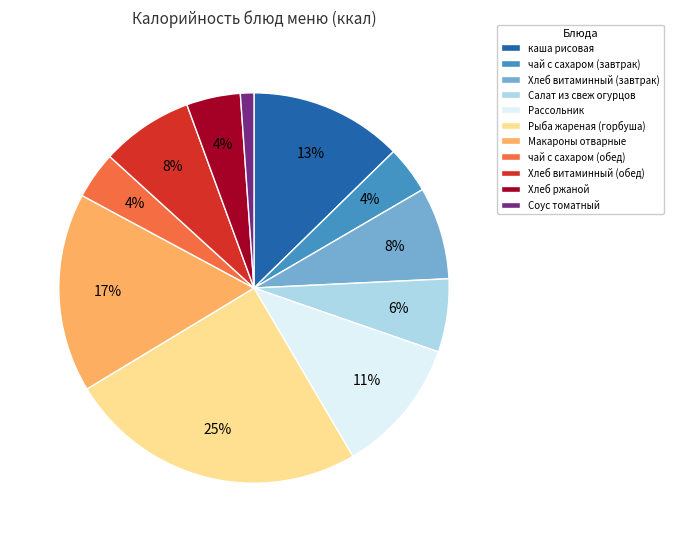

To the nearest percent, what is the average slice percentage?

9%